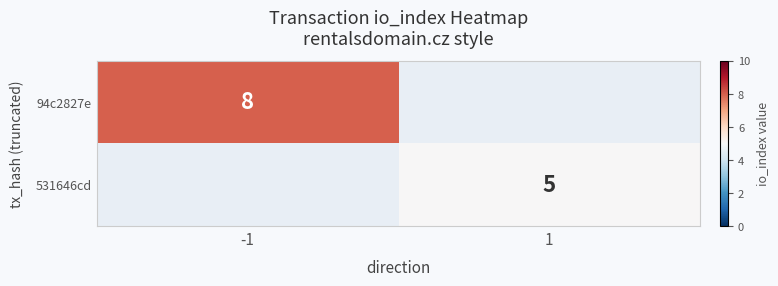

Is it true that 94c2827e equals 2 at -1?

False